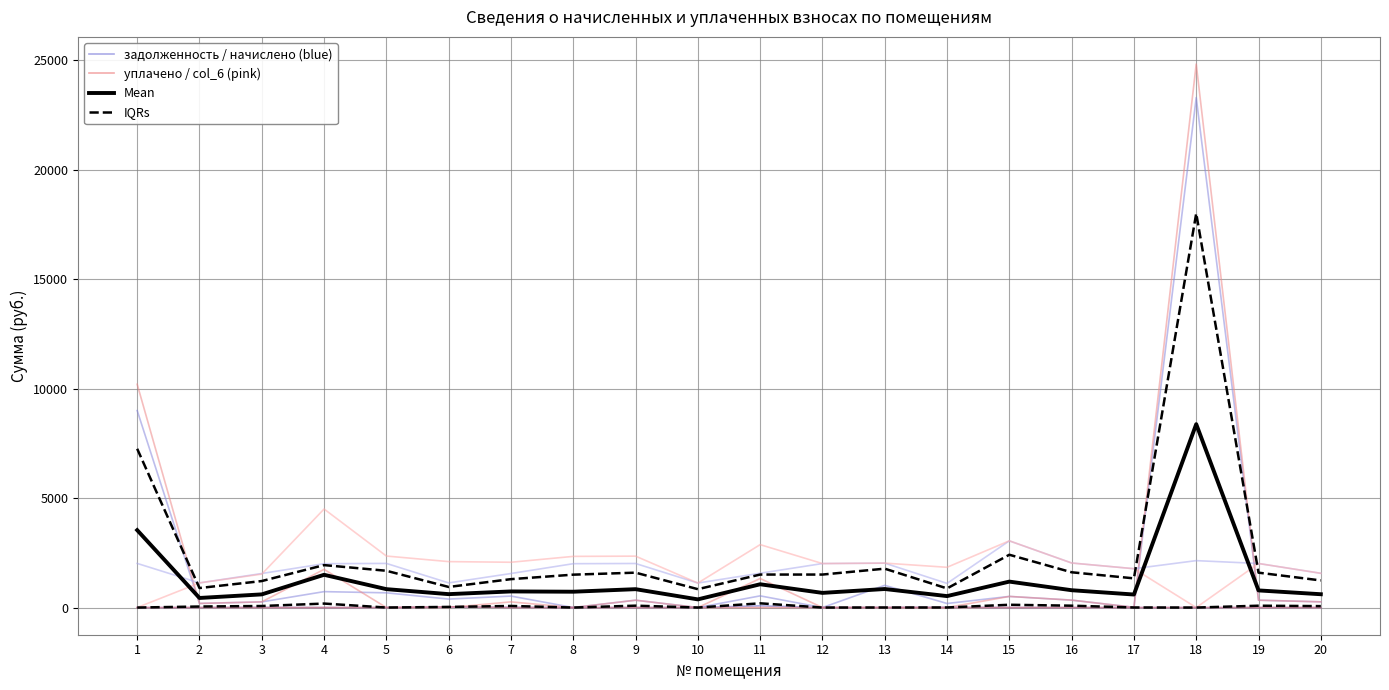

What is the difference between the maximum and minimum values in the уплачено (col_4) series?

4501.3